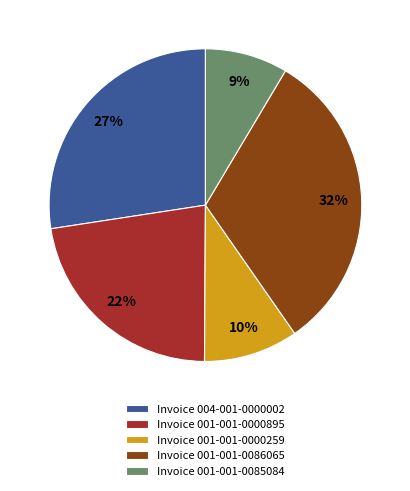

To the nearest percent, what is the average slice percentage?

20%